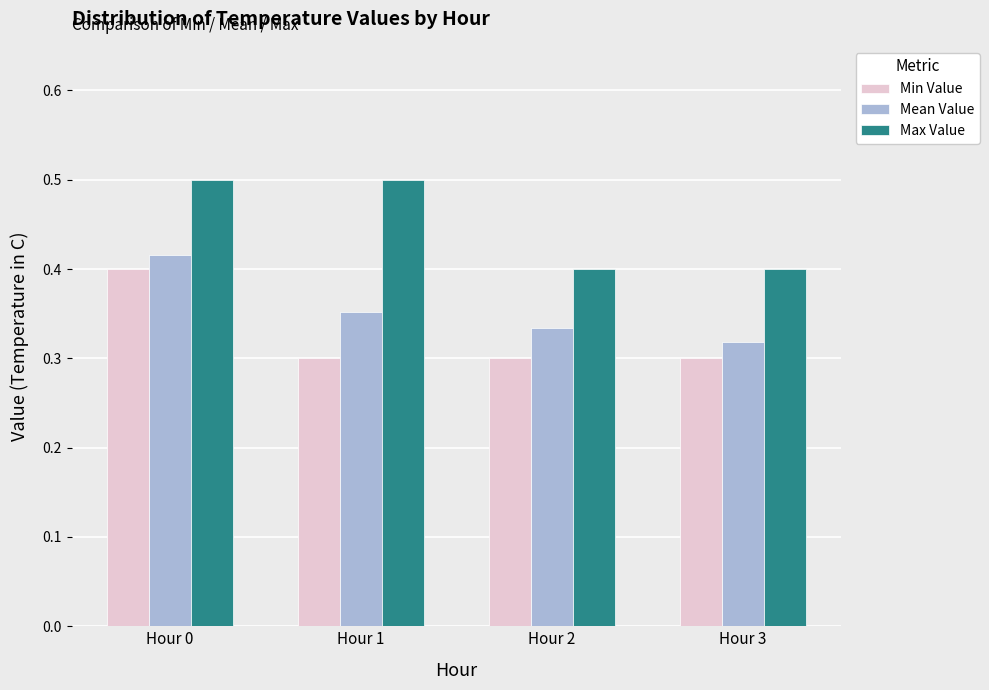

At how many categories does at least one series exceed 0?

4